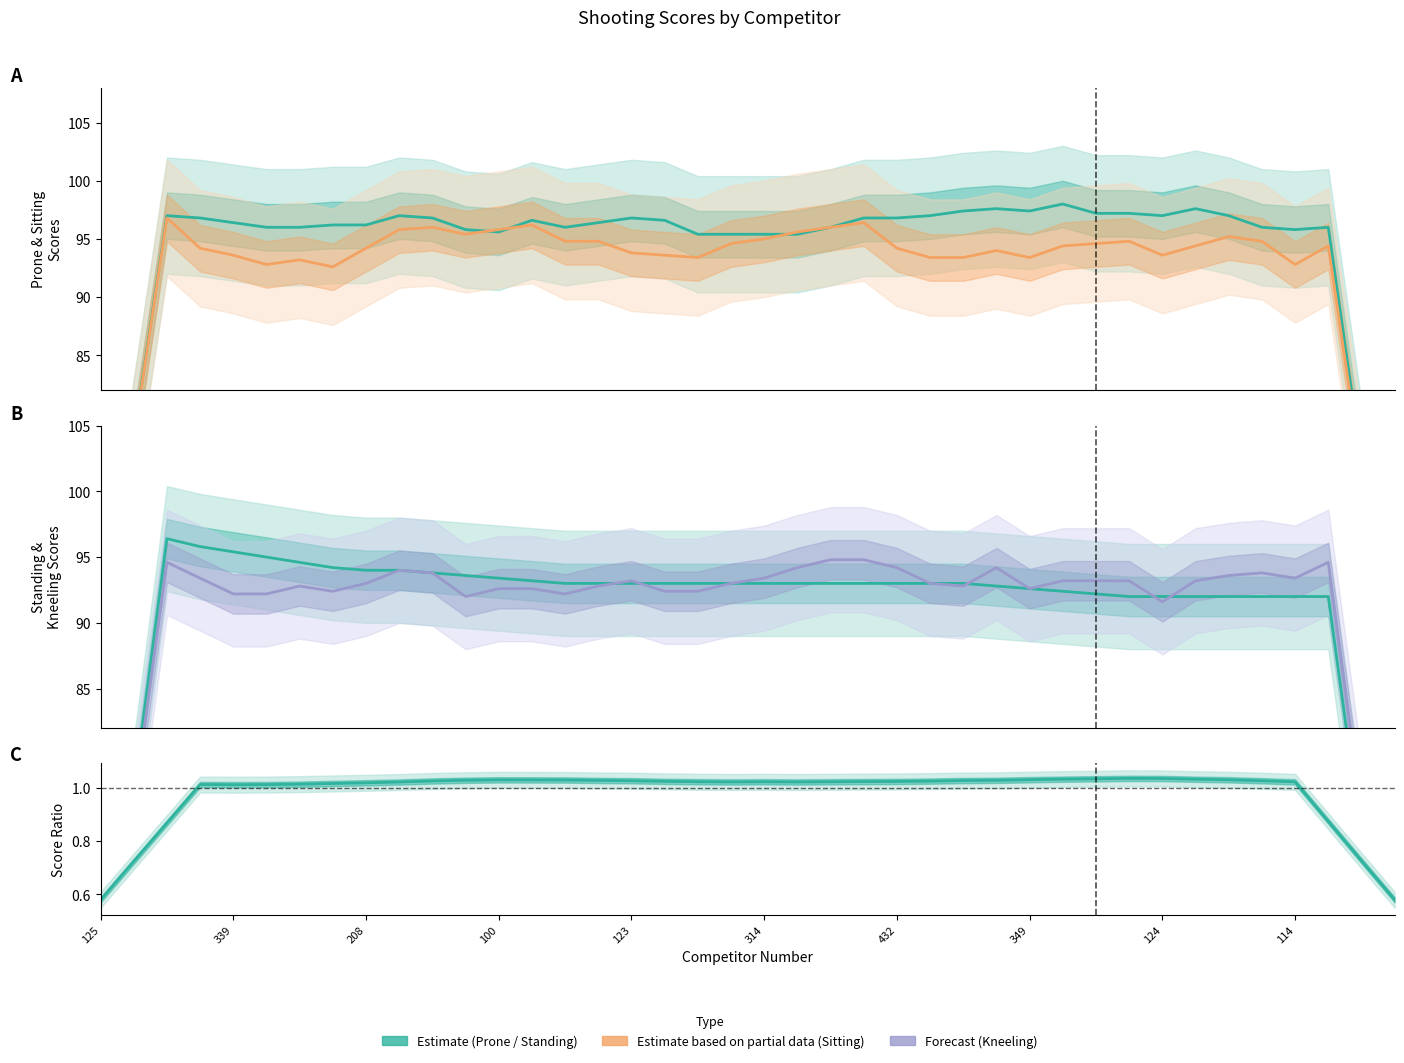

What is the label of the 23rd point from the right?

17